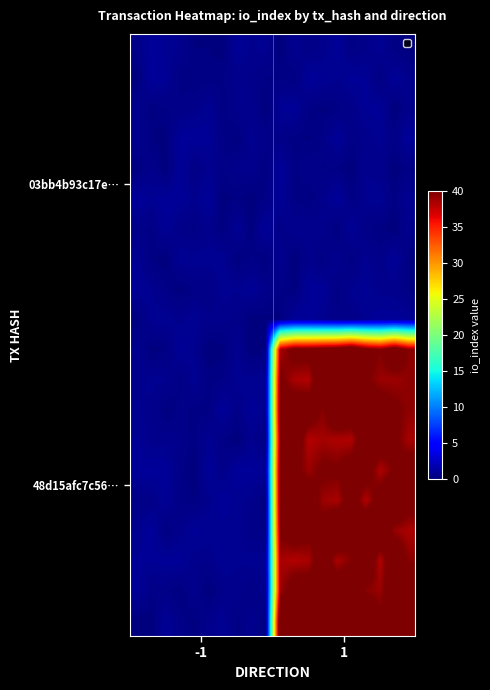

Count the number of categories in the chart.

20